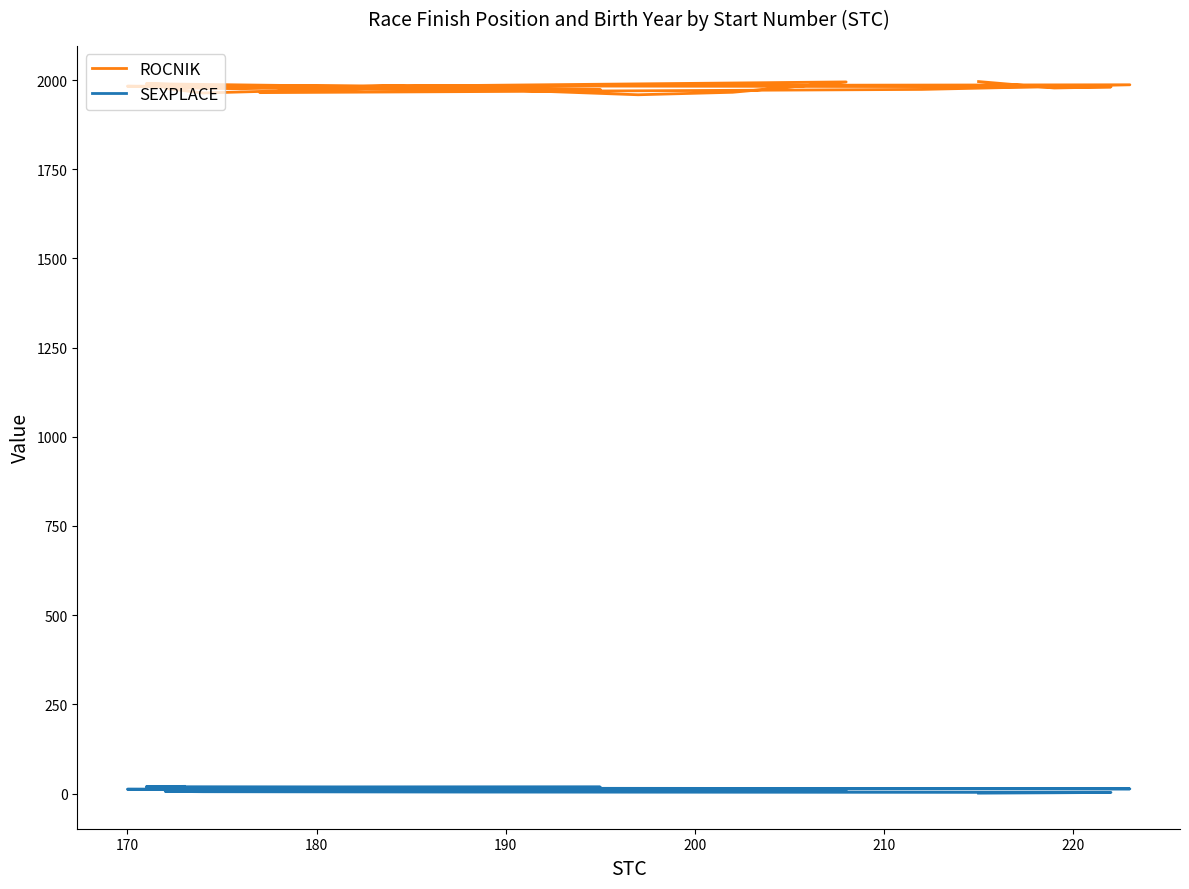

What is the maximum value shown in the chart?

1996